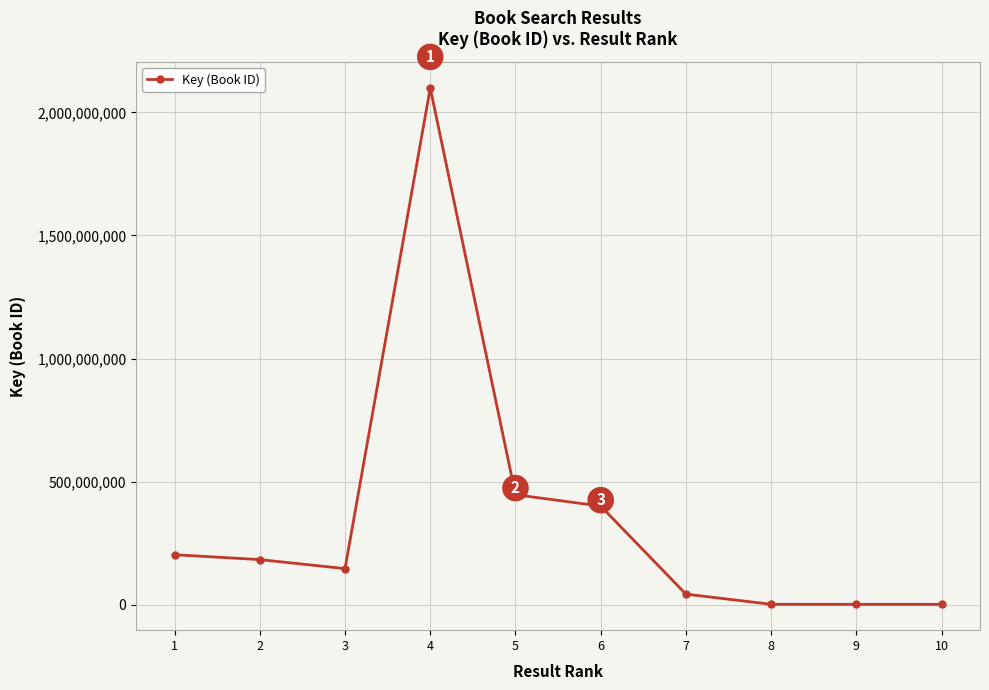

What is the sum of all values?

3524737591